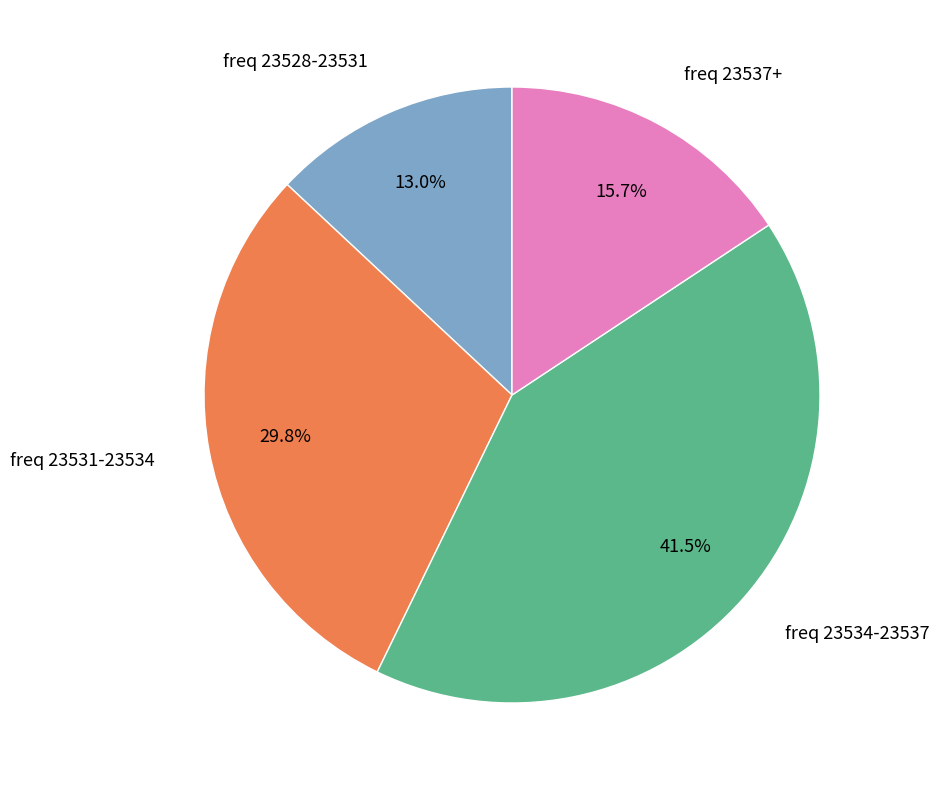

Is there a majority slice in this chart?

No